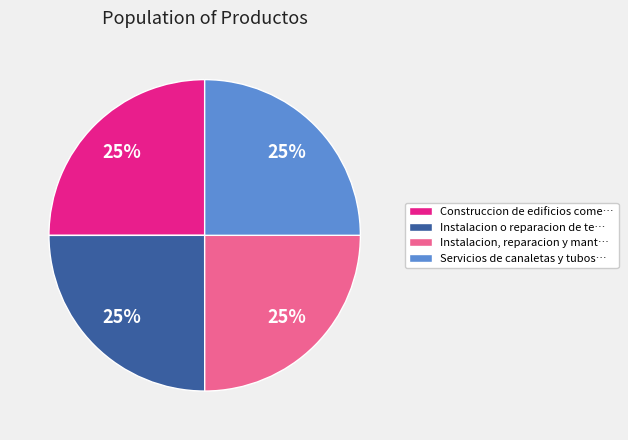

To the nearest percent, what percentage of the pie is Instalacion, reparacion y mant…?

25%